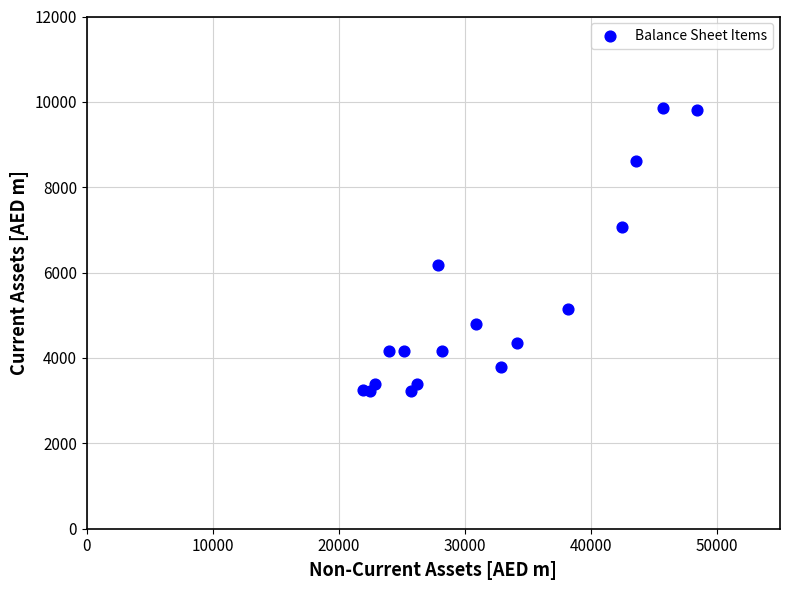

What Y value in the scatter plot is closest to 6542?

6179.5